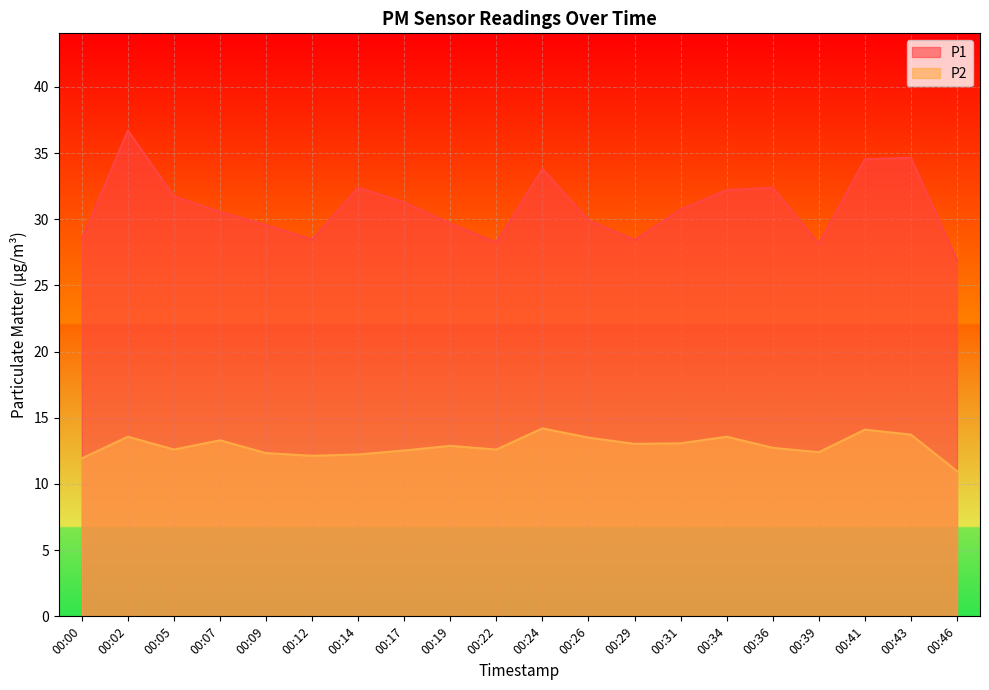

What is the difference between the maximum and minimum values in the P2 series?

3.2